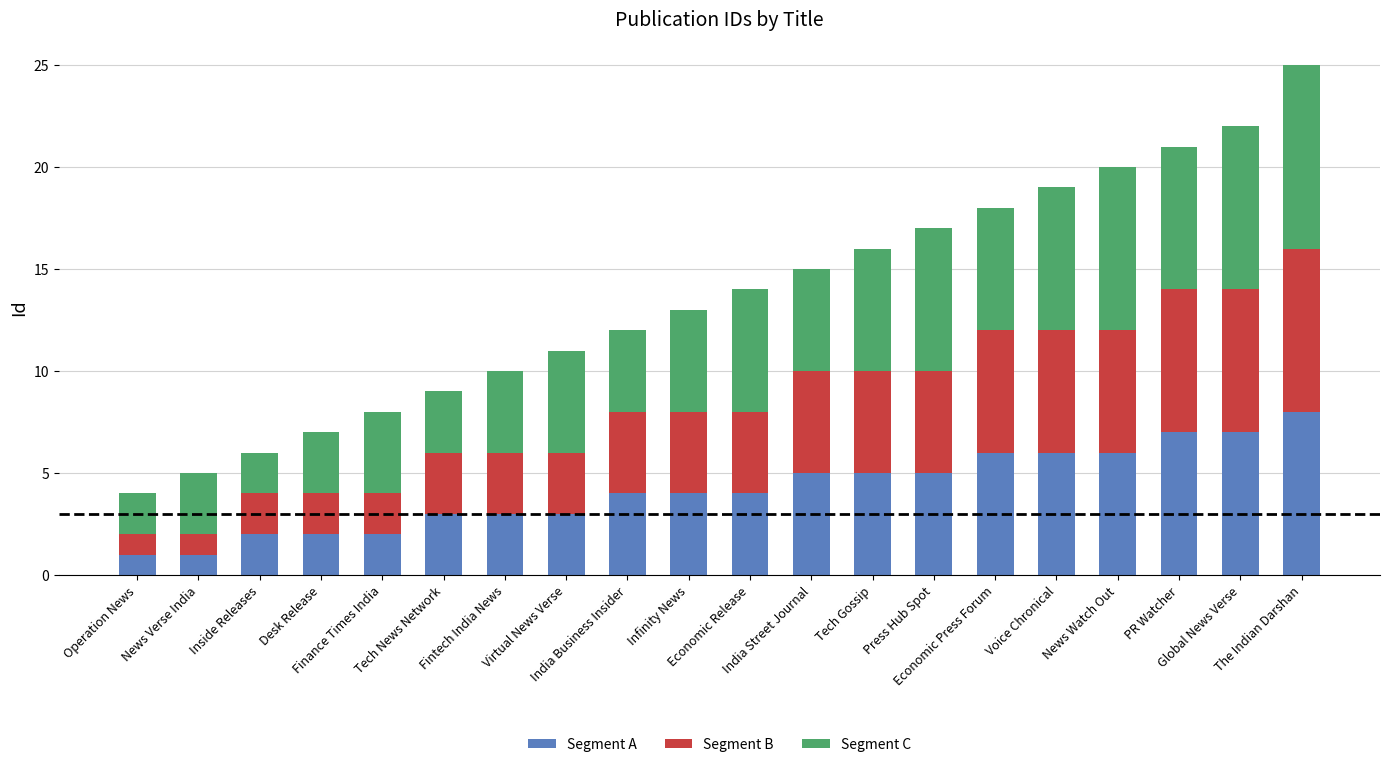

How many series are shown in this chart?

3